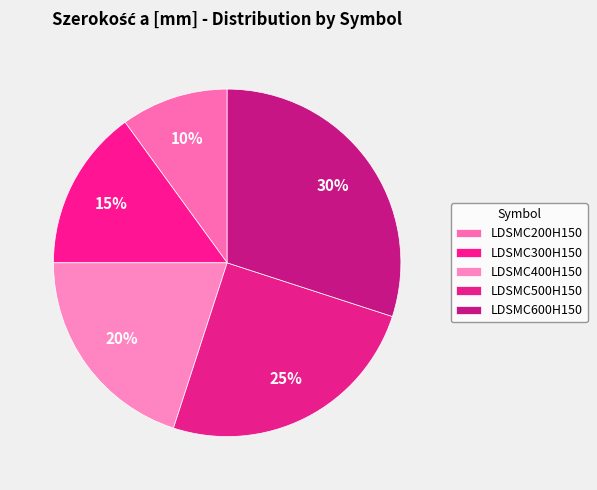

Rank the categories by value from lowest to highest.

LDSMC200H150, LDSMC300H150, LDSMC400H150, LDSMC500H150, LDSMC600H150